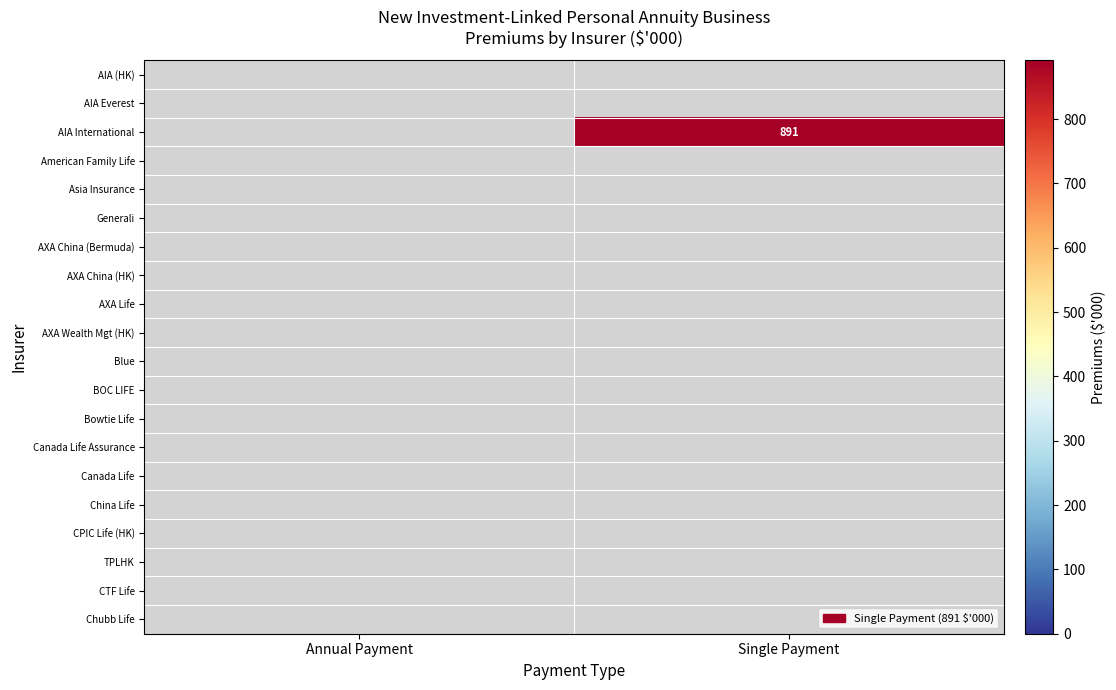

The AIA International series shows 1275 at Single Payment. True or false?

False